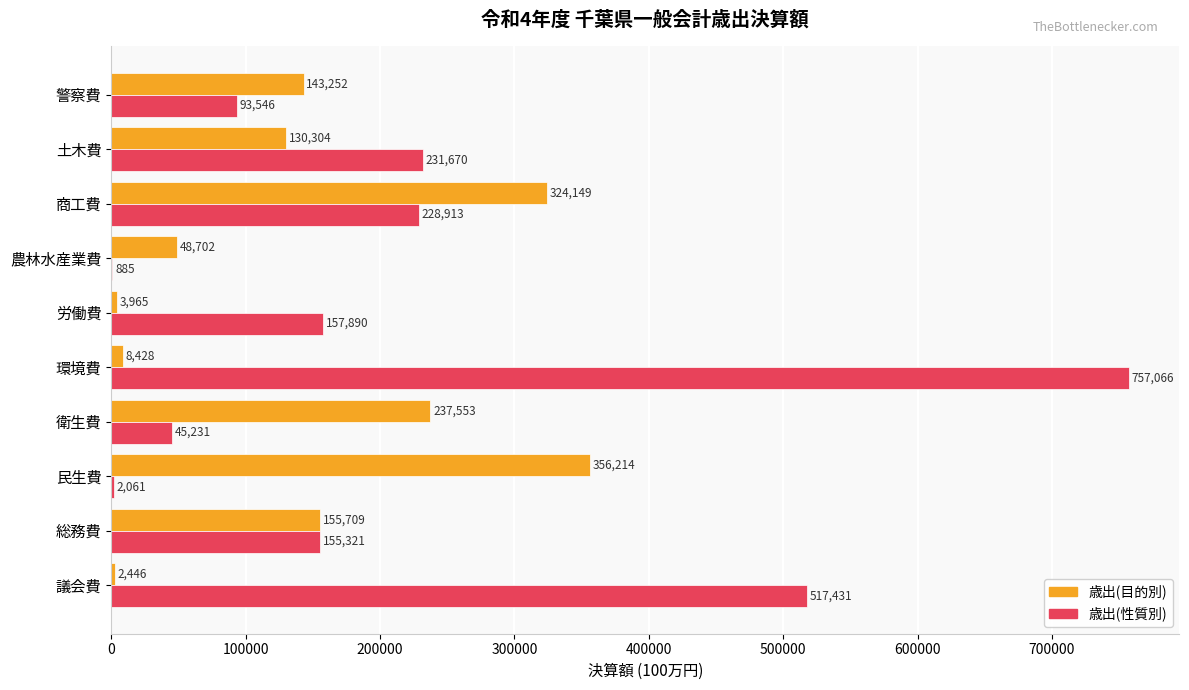

What is the total value across all series at 土木費?

361974.0